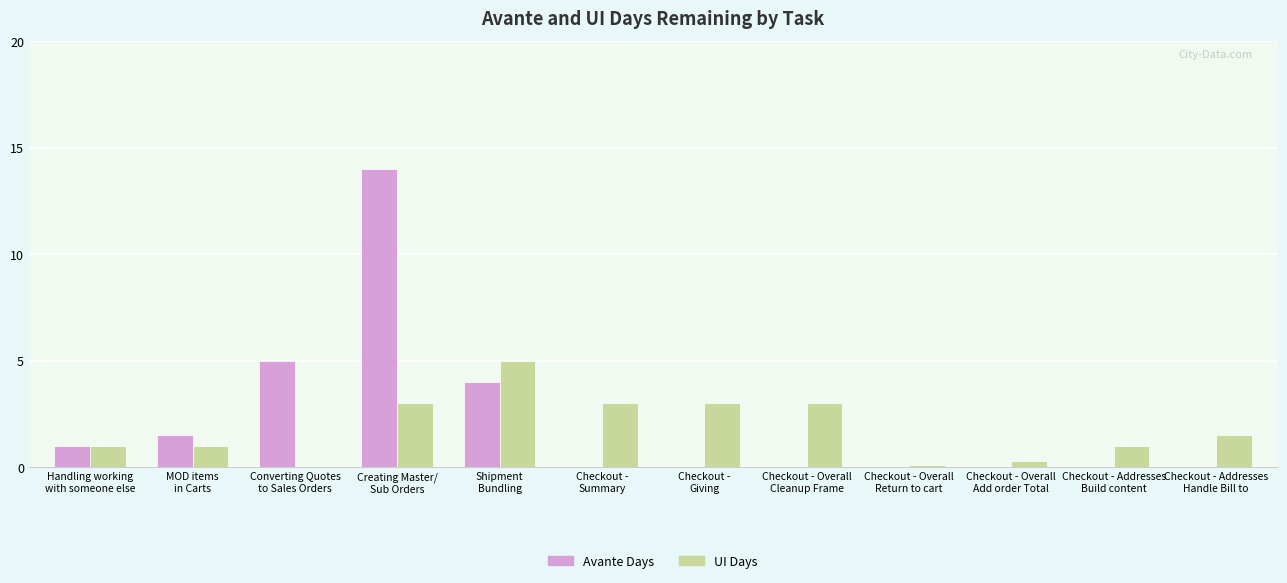

At which category is the sum across all series the highest?

Creating Master/
Sub Orders